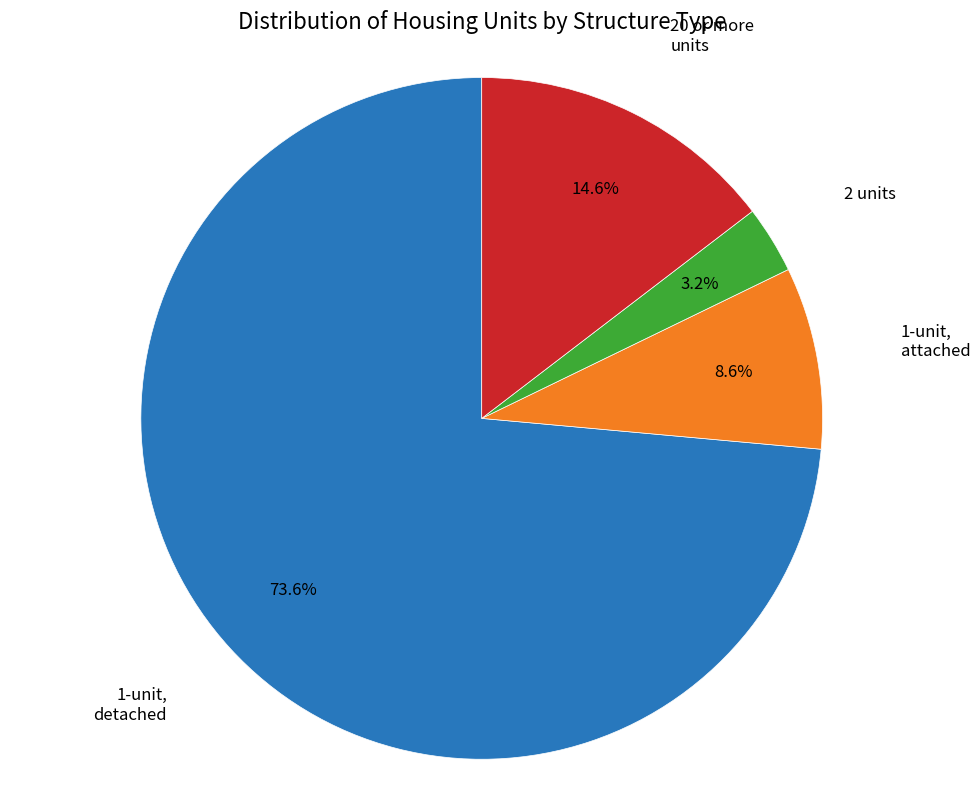

To the nearest percent, what is the average slice percentage?

25%